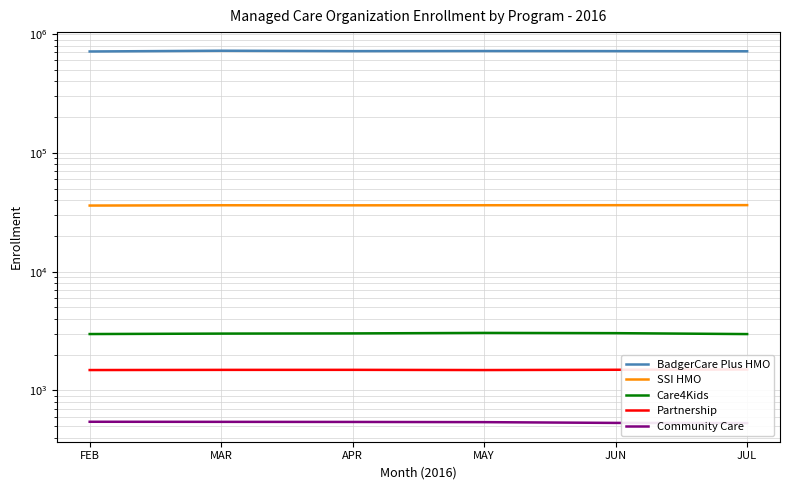

Is the value of Care4Kids at FEB greater than the value of SSI HMO at MAY?

No